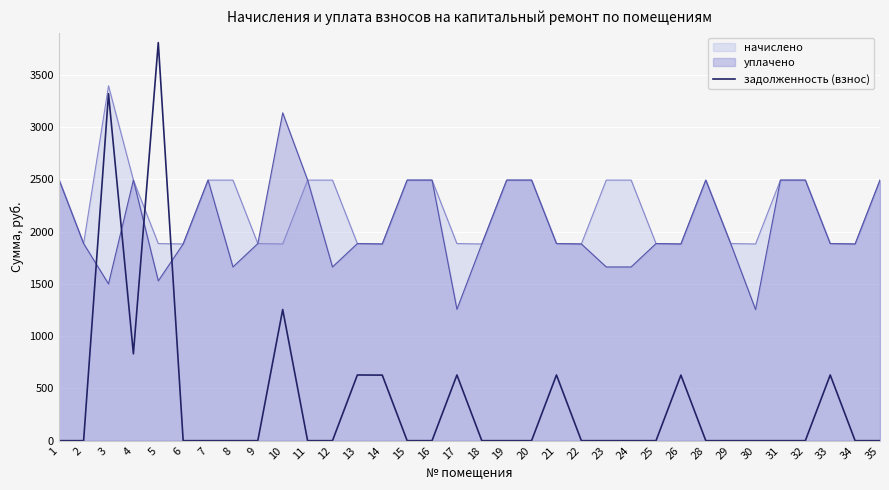

True or false: there are more than 2 points higher than both neighbors.

True